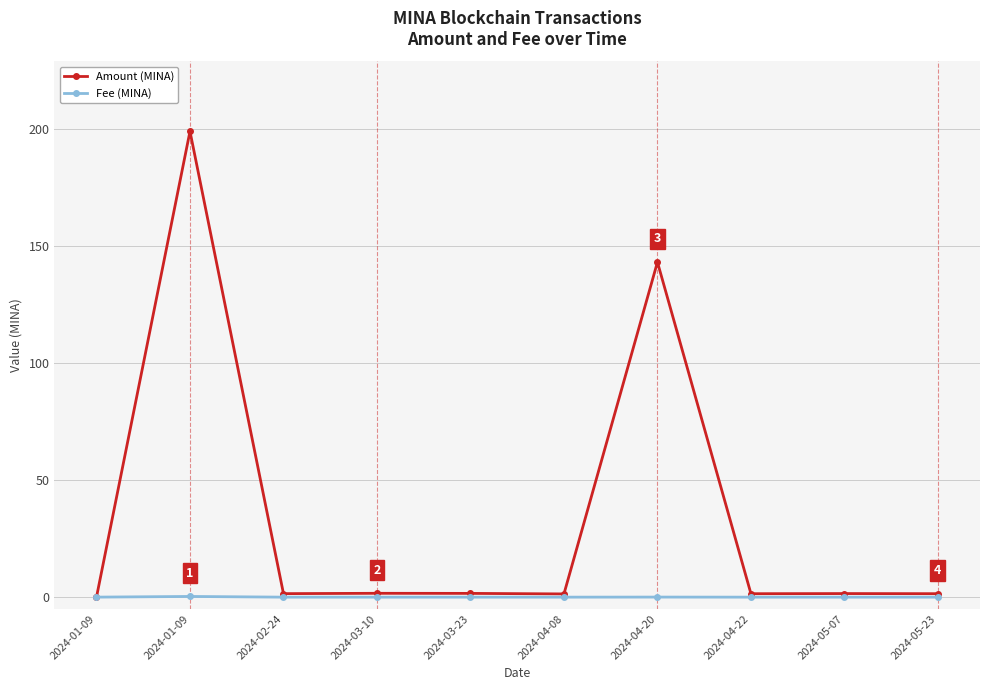

How many series are shown in this chart?

2